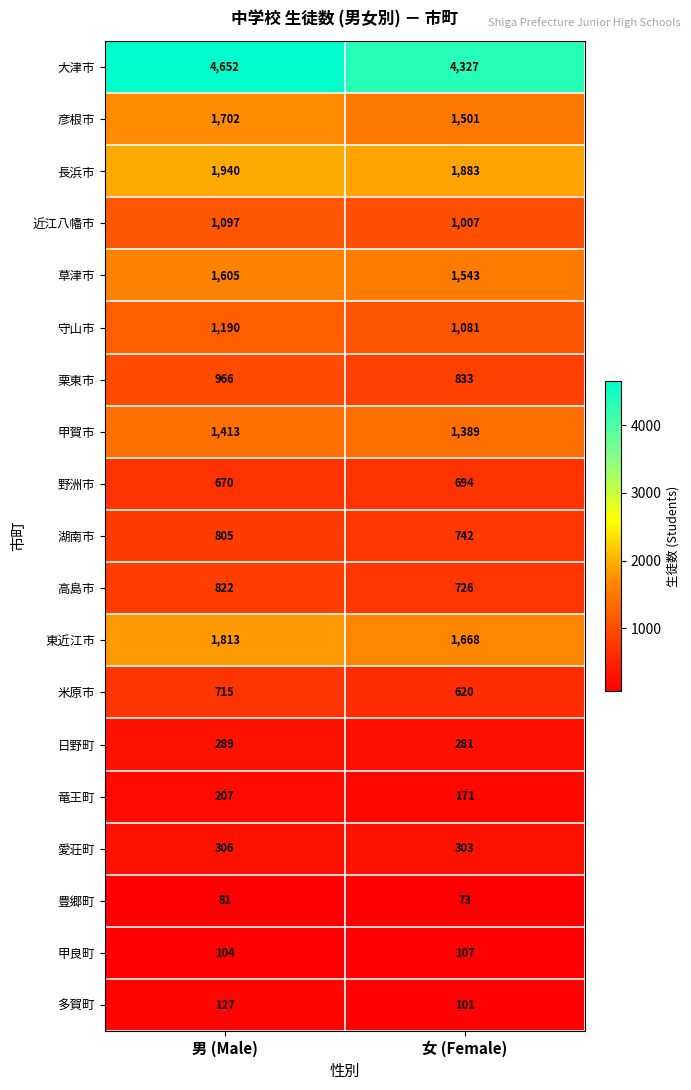

True or false: 湖南市 has a value of 1133 at 女 (Female).

False